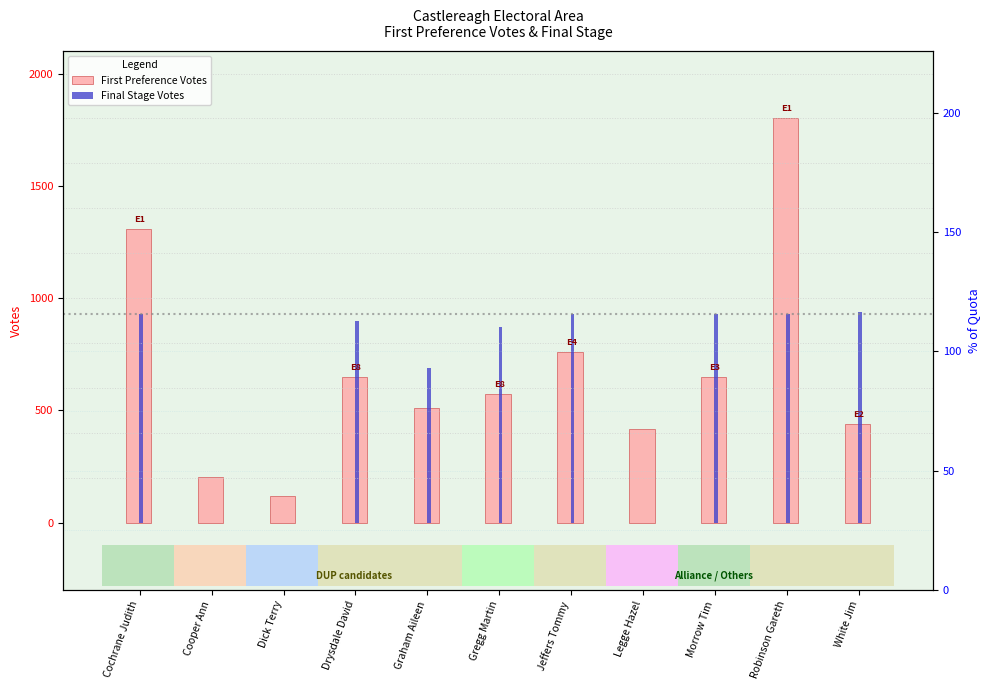

Is the value of First Preference Votes at Cochrane Judith greater than the value of Final Stage Votes at Robinson Gareth?

Yes